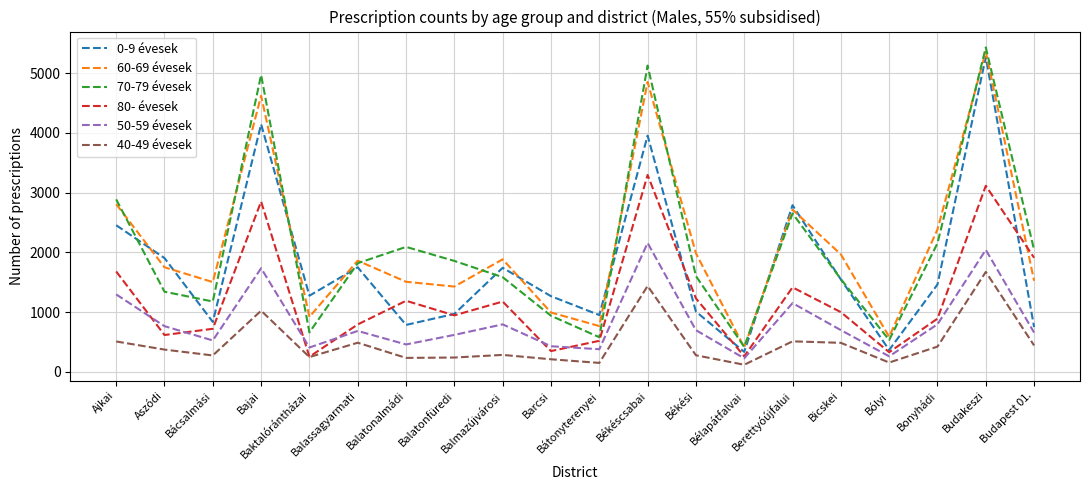

True or false: 40-49 évesek has a value of 105 at Ajkai.

False